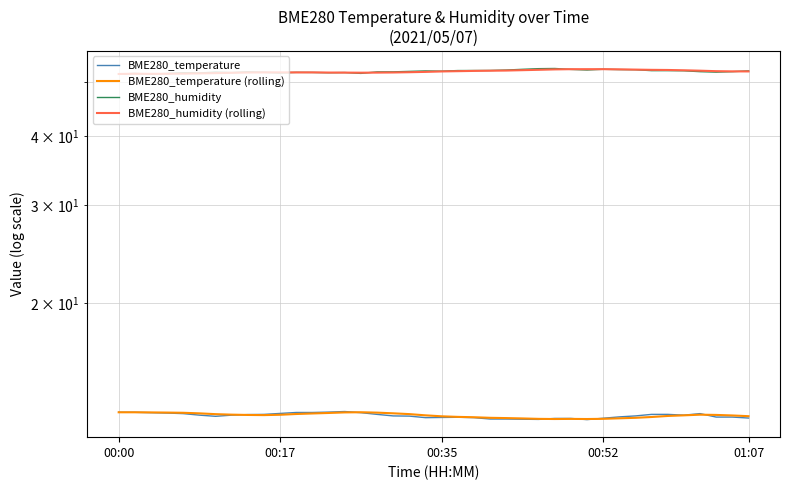

True or false: BME280_humidity (rolling) and BME280_temperature (rolling) cross at least once.

False